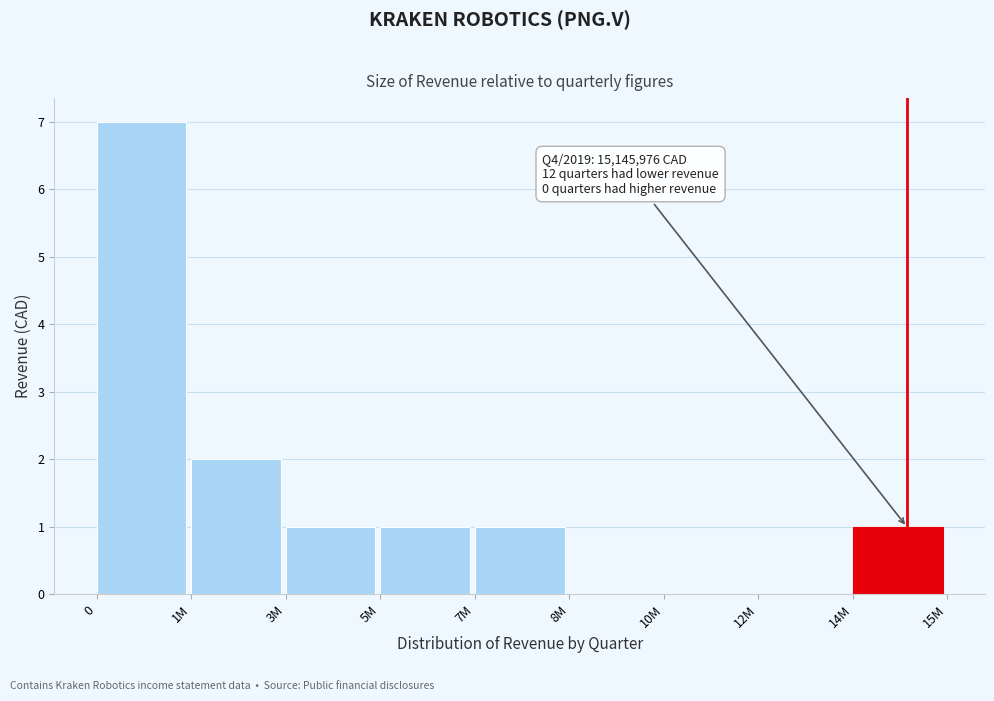

Reading left to right, extract all data points from this chart.

0=7	1M=2	3M=1	5M=1	7M=1	8M=0	10M=0	12M=0	14M=1